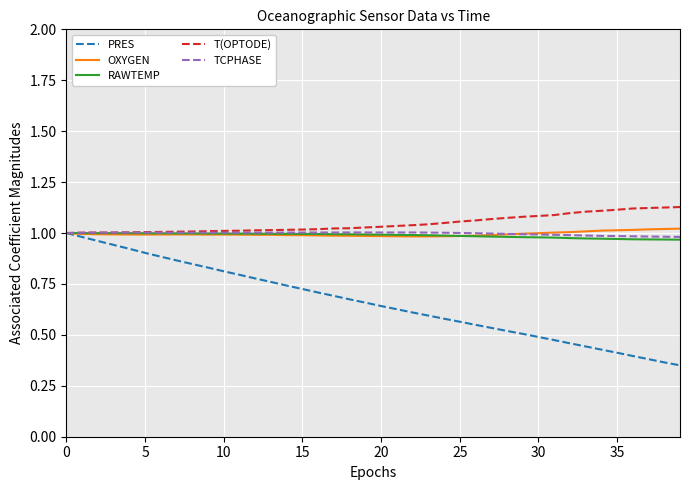

Which series has the largest range (max minus min)?

PRES